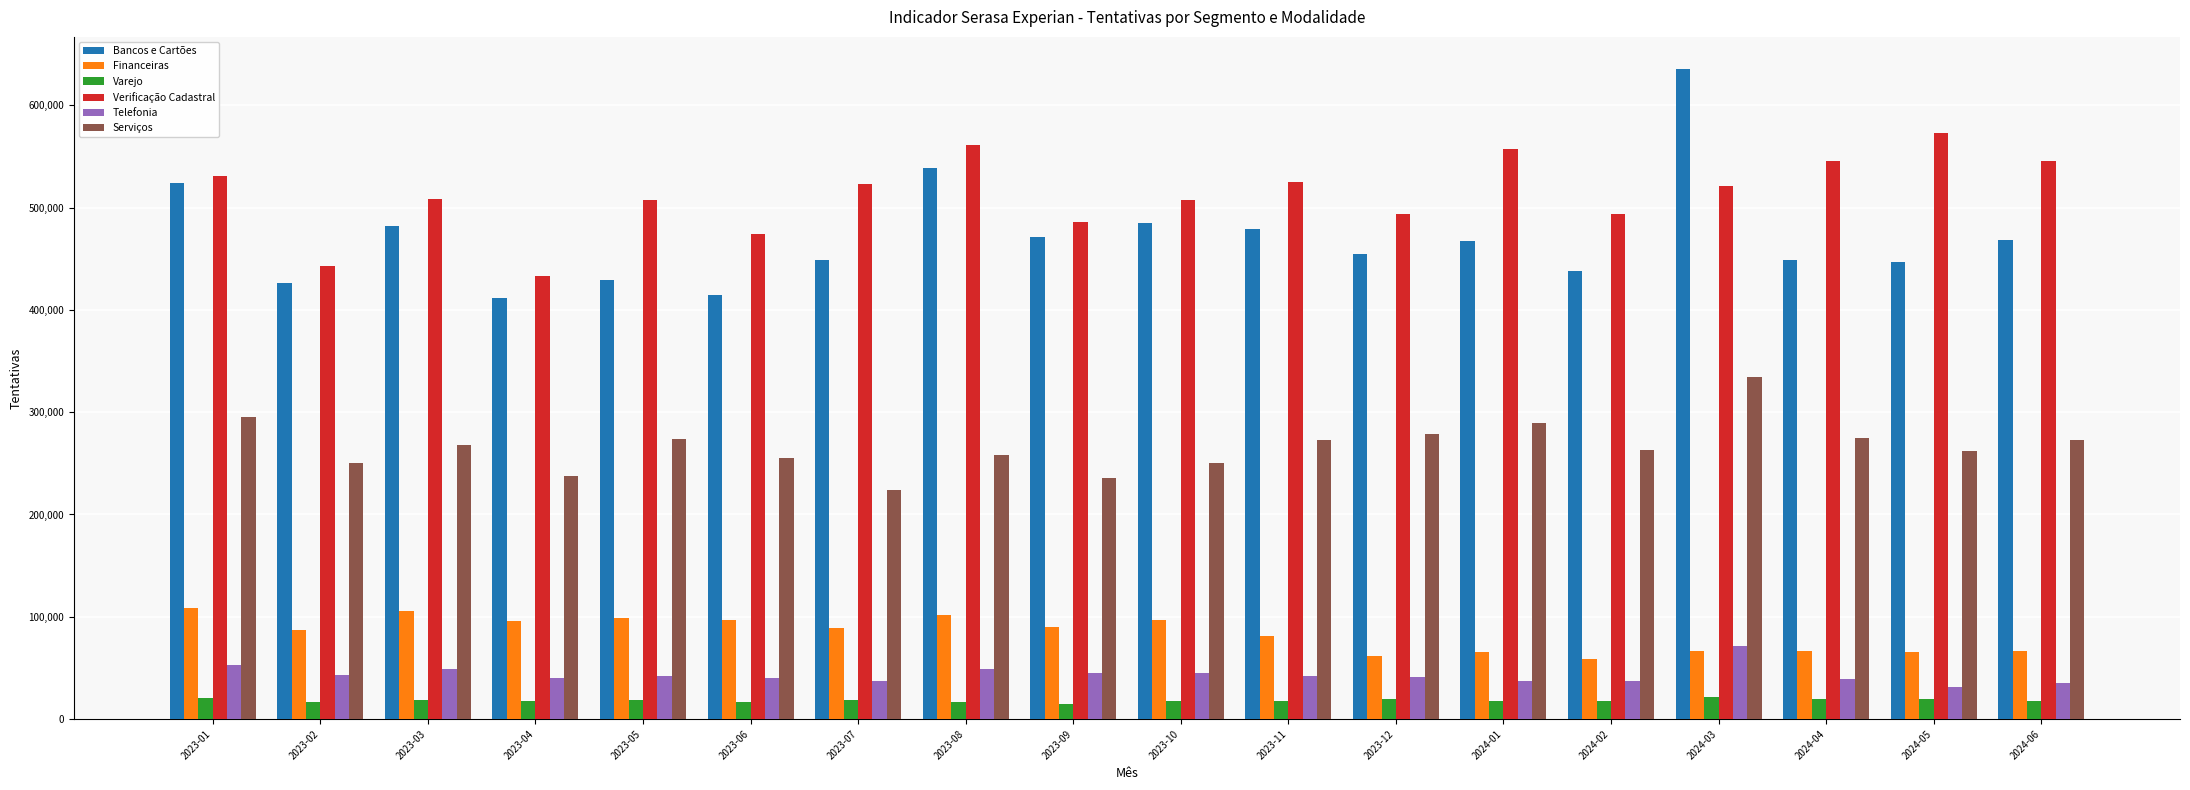

What are all the series names shown in the legend?

Bancos e Cartões, Financeiras, Varejo, Verificação Cadastral, Telefonia, Serviços